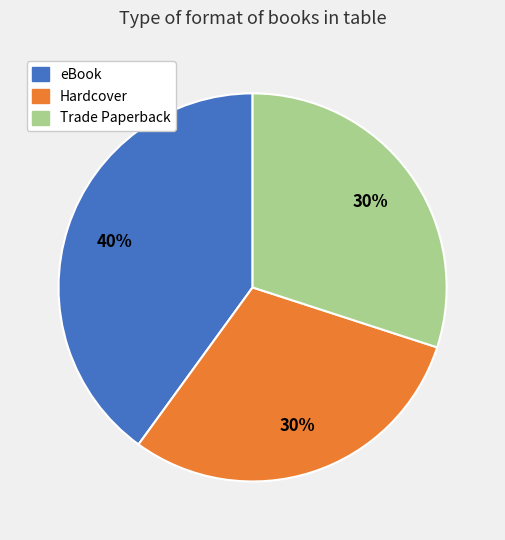

To the nearest percent, what is the average slice percentage?

33%